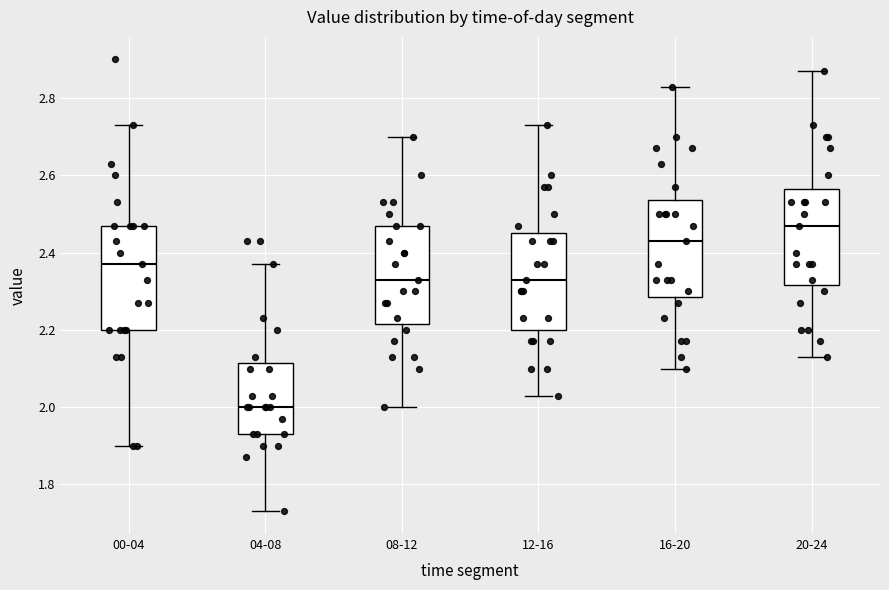

Where is the lower edge of the box for 20-24 on the y-axis? The values are not printed on the chart, so give them approximately, as read against the axis.

2.32